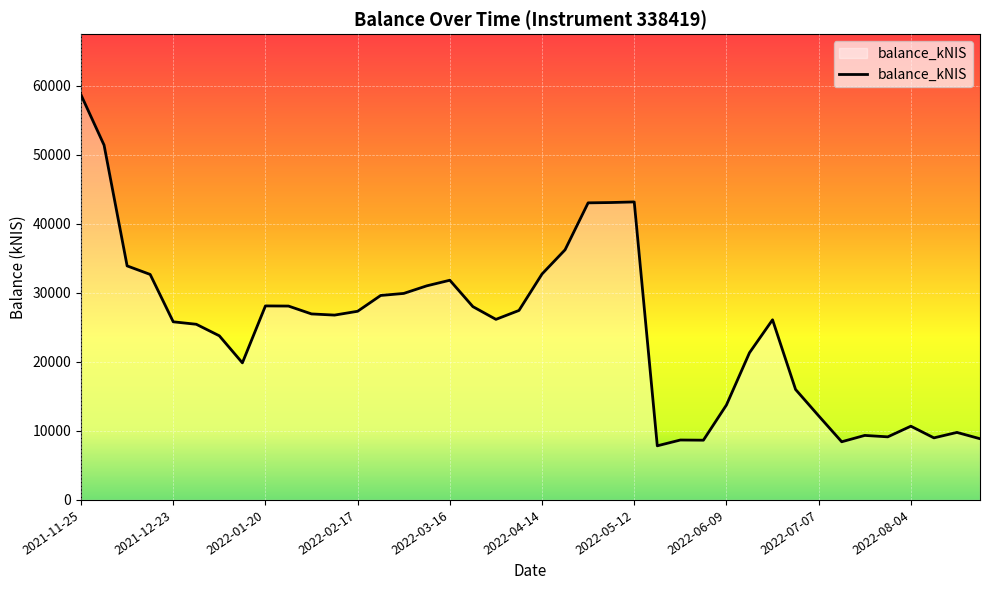

What is the minimum value shown in the chart?

7839.6